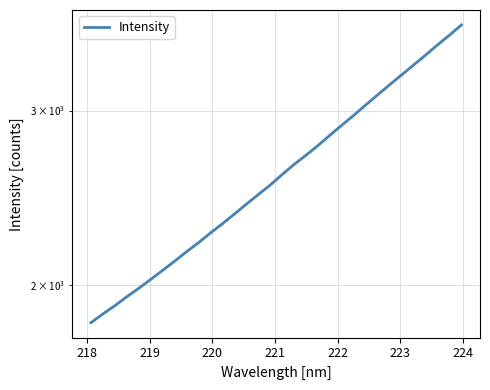

What is the difference between the maximum and minimum values?

1832.1